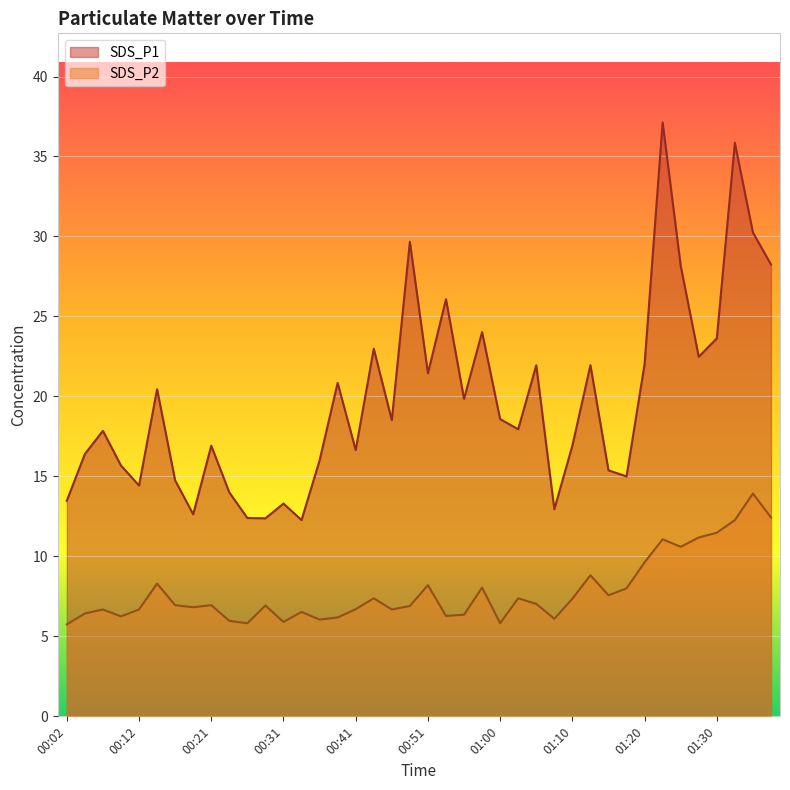

What is the minimum value shown in the chart?

5.8